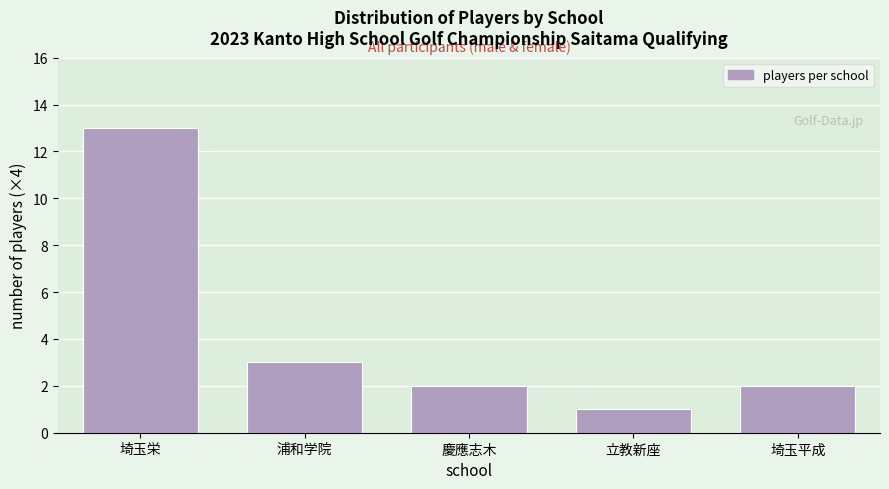

Reading right to left, transcribe all the data shown in this chart.

埼玉平成=2	立教新座=1	慶應志木=2	浦和学院=3	埼玉栄=13